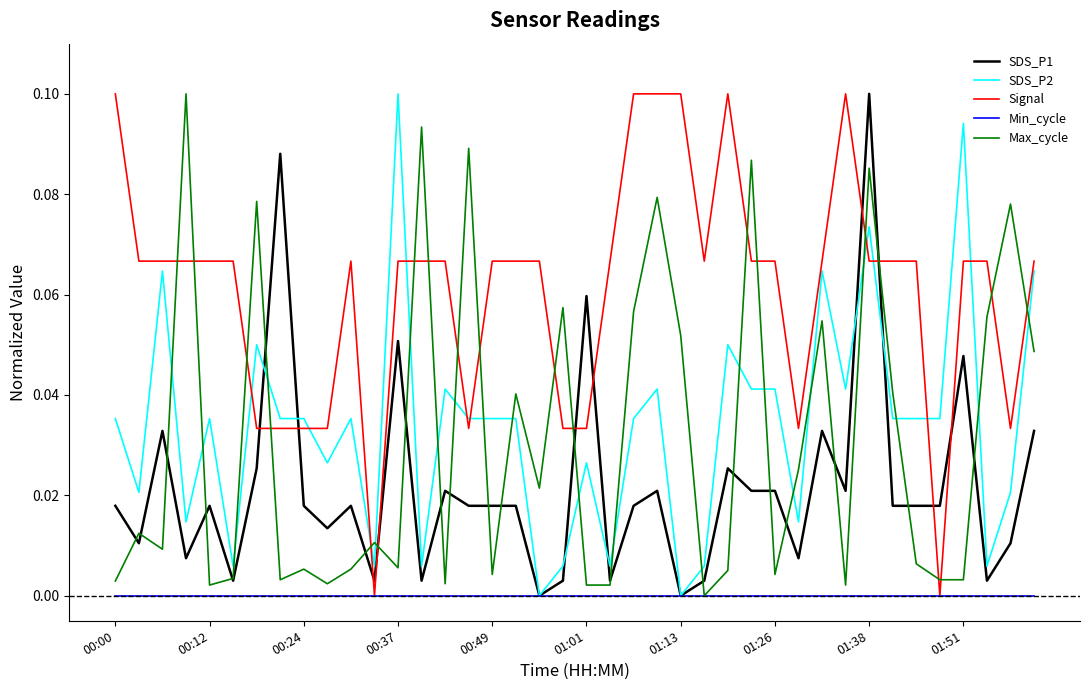

Which series has the largest total across all categories?

Signal